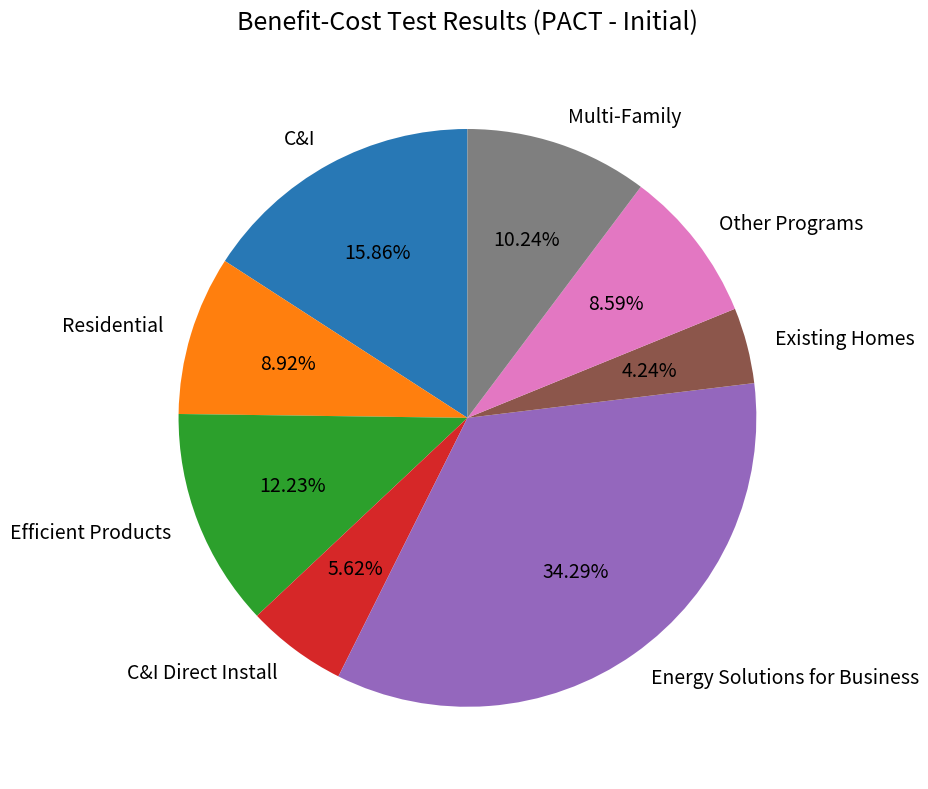

Approximately how many times larger is the value at Residential compared to Existing Homes?

2.1